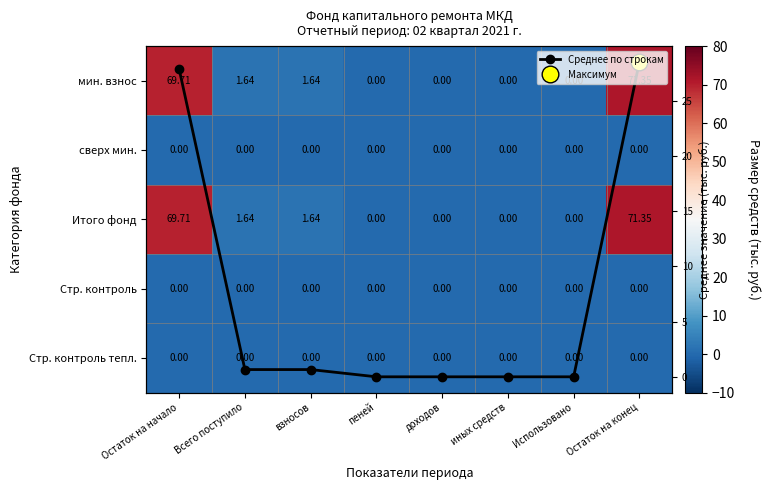

At which label does Итого фонд reach its peak?

Остаток на конец